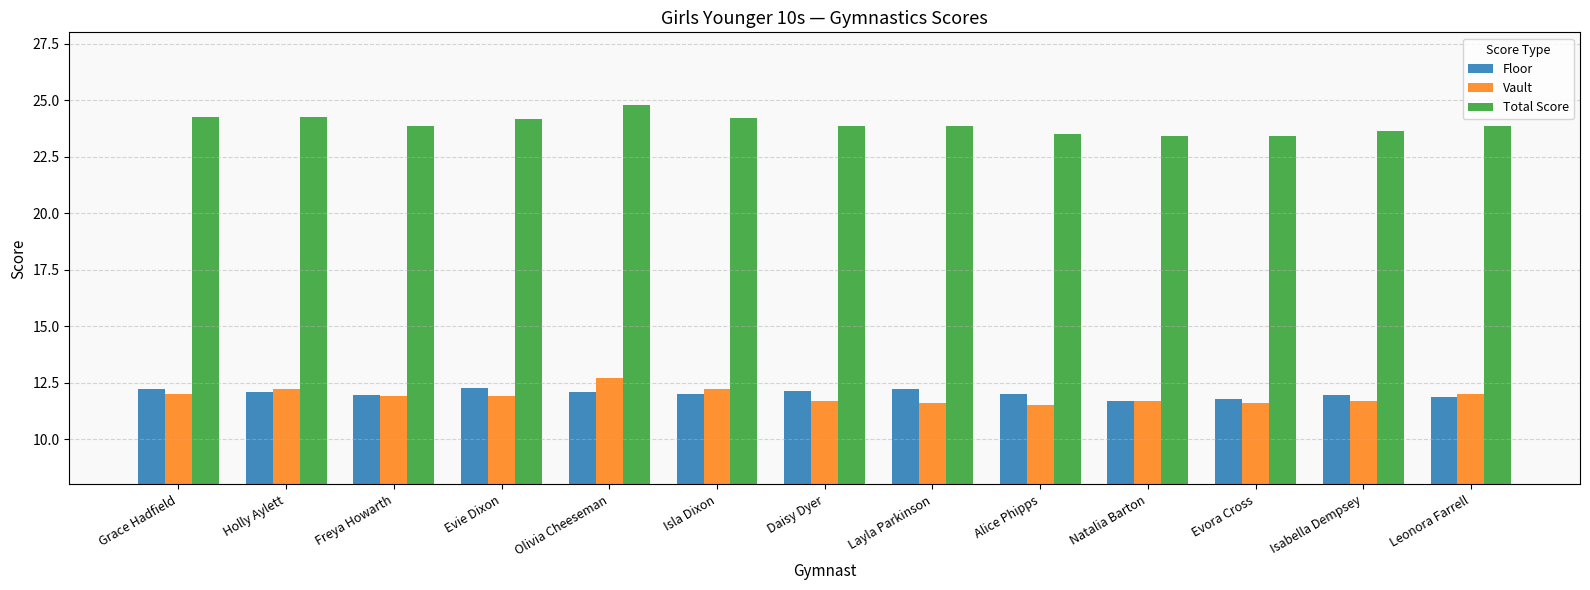

The Floor series shows 17.2 at Natalia Barton. True or false?

False